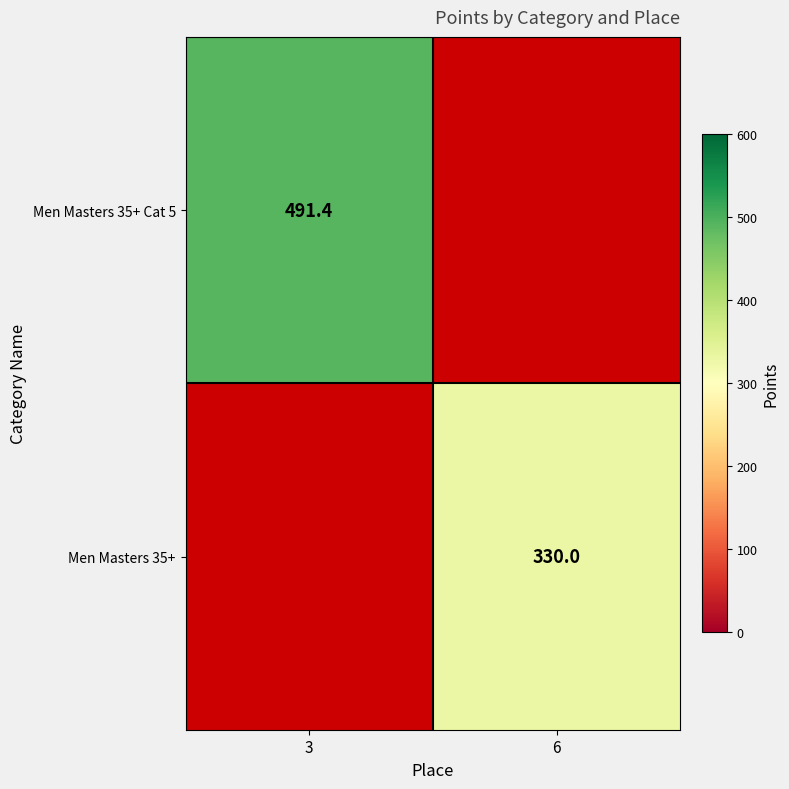

Is it true that Men Masters 35+ equals 585.7 at 6?

False